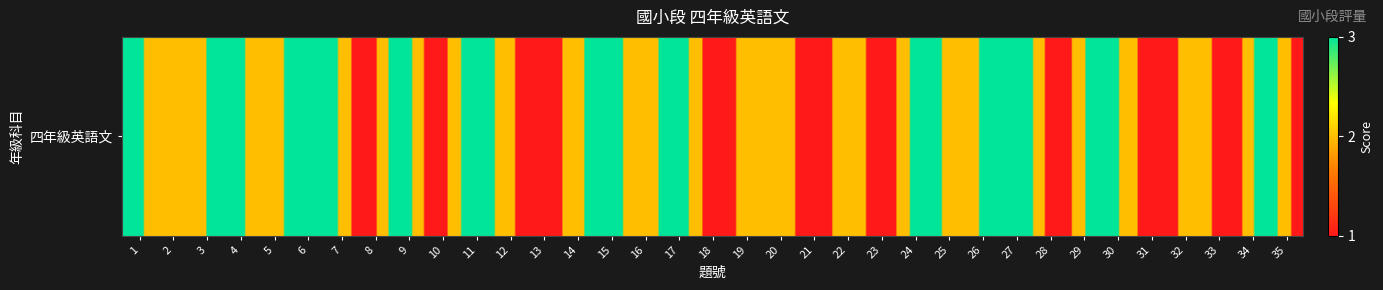

Rank the categories by value from highest to lowest.

1, 4, 6, 7, 9, 11, 15, 17, 24, 26, 27, 29, 34, 2, 3, 5, 12, 14, 16, 19, 20, 22, 25, 30, 32, 8, 10, 13, 18, 21, 23, 28, 31, 33, 35